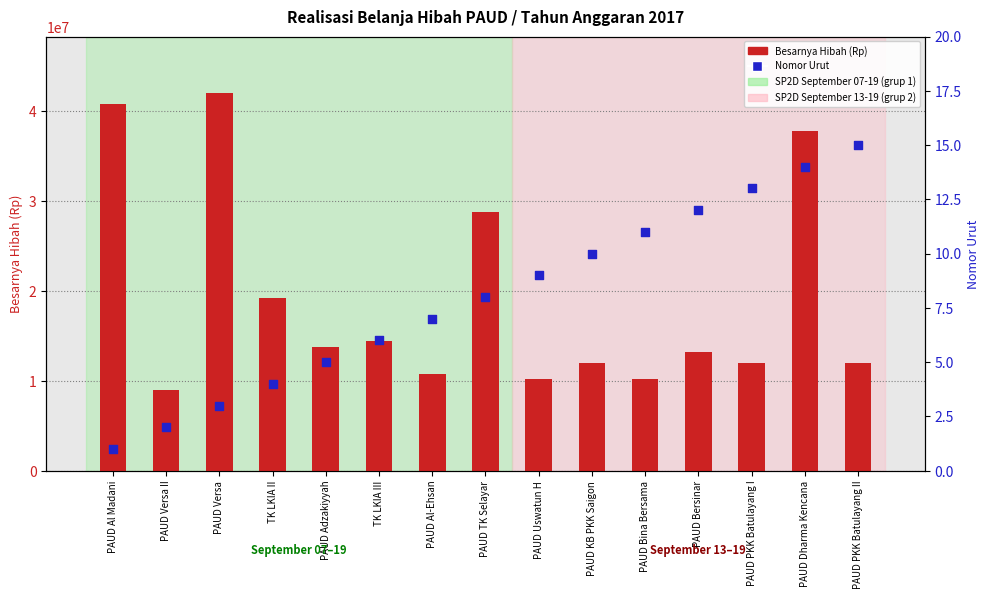

Is the value of Besarnya Hibah (Rp) at PAUD PKK Batulayang I greater than the value of Nomor Urut at PAUD Bersinar?

Yes